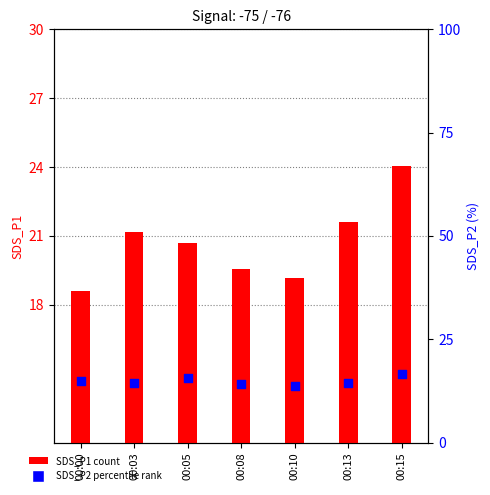

Which series contains the lowest Y value?

SDS_P2